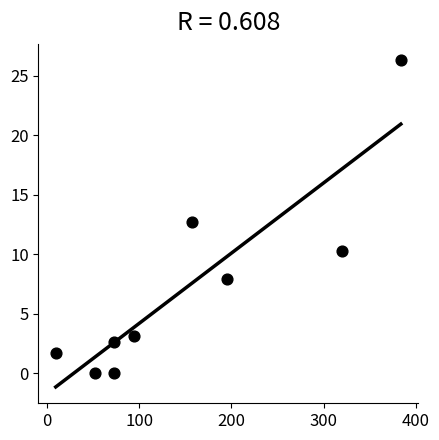

What is the average Y value?

7.2